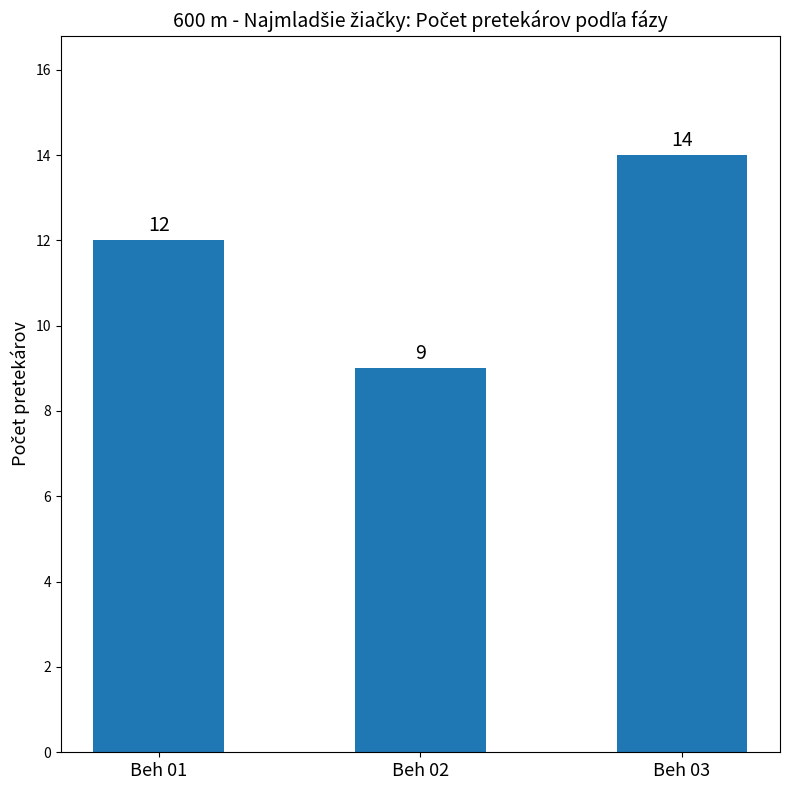

Rank the categories by value from lowest to highest.

Beh 02, Beh 01, Beh 03